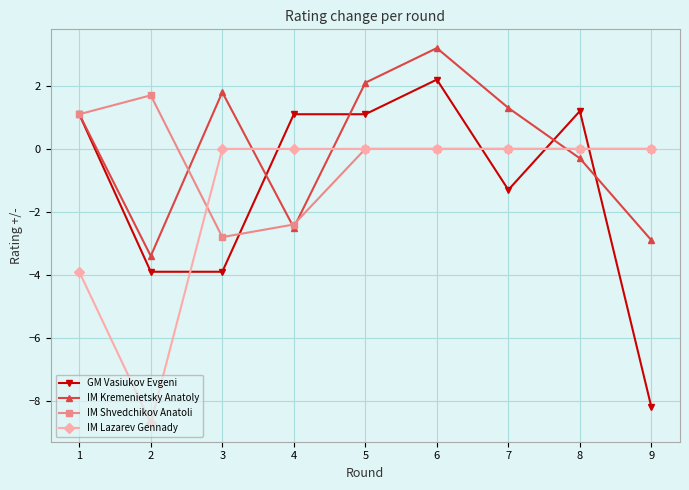

Between 3 and 8, which series saw the biggest shift?

GM Vasiukov Evgeni